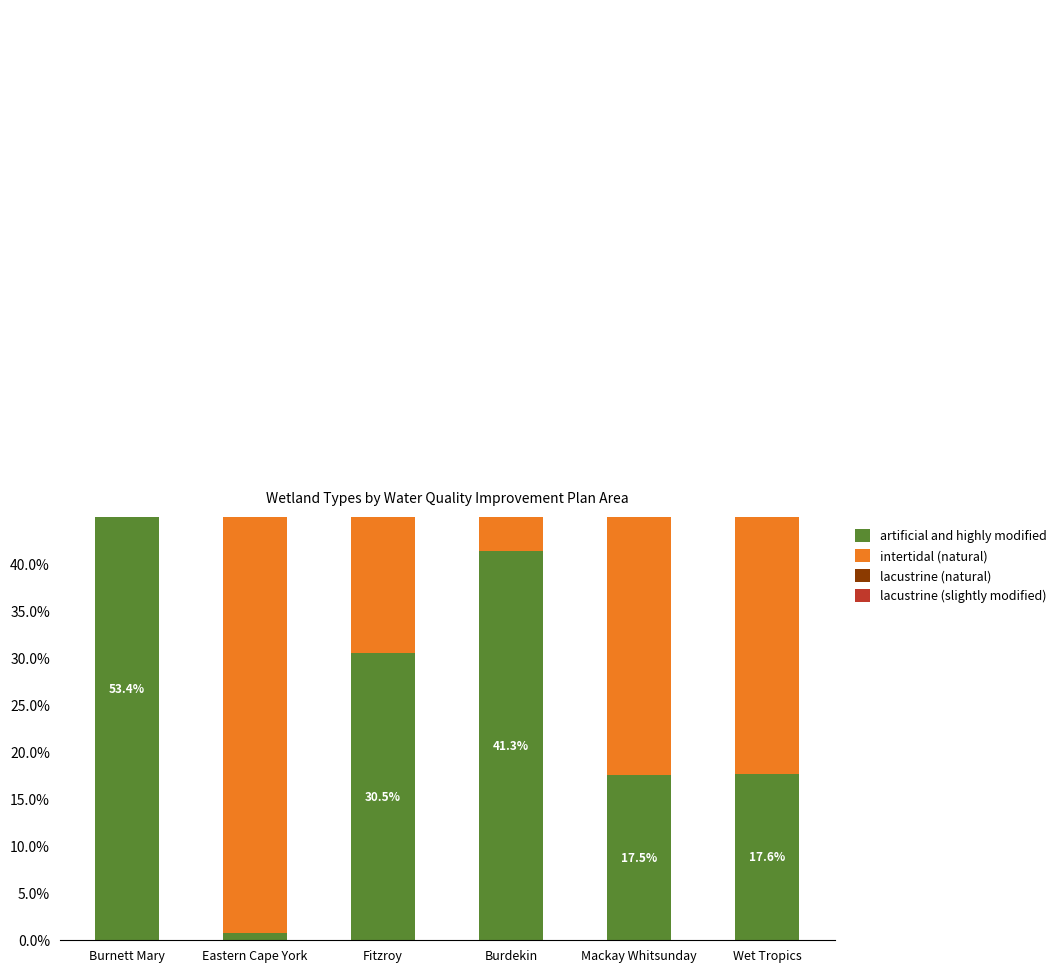

How many data points in intertidal (natural) are less than 81?

3